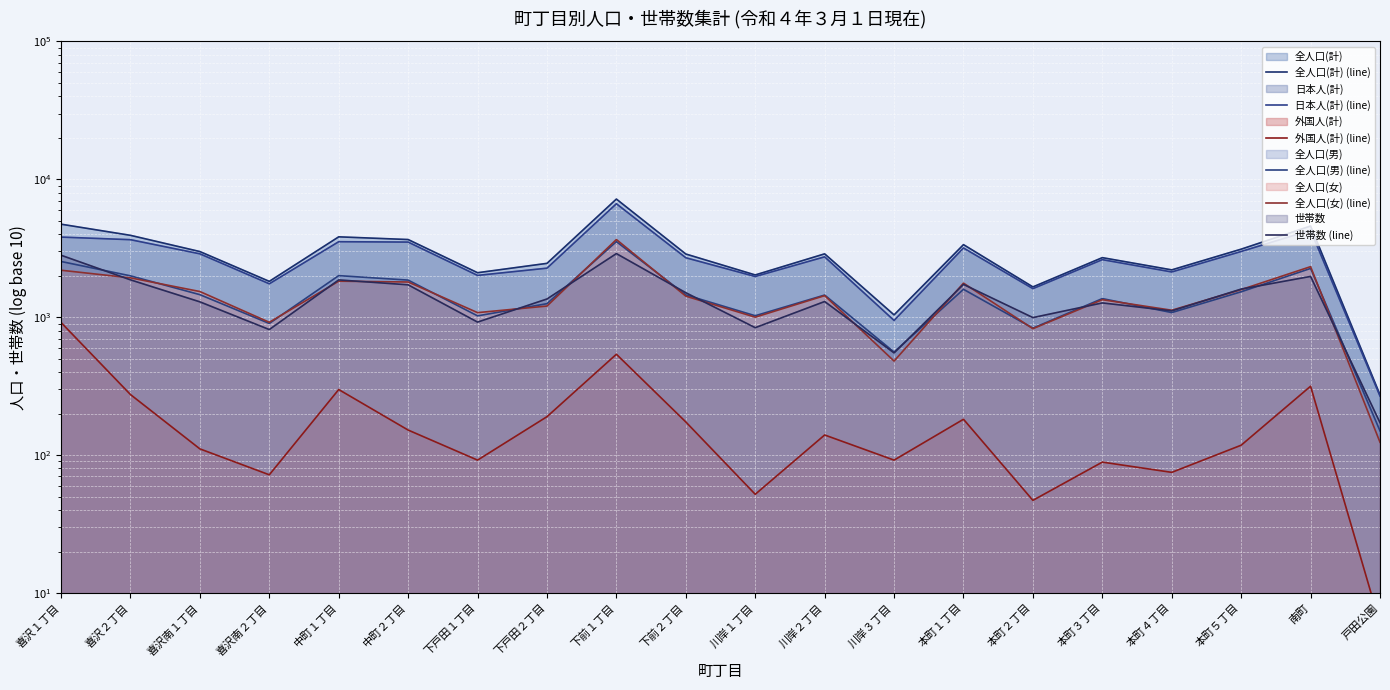

Where is 全人口(計) (line) nearest to the value 3734?

中町２丁目